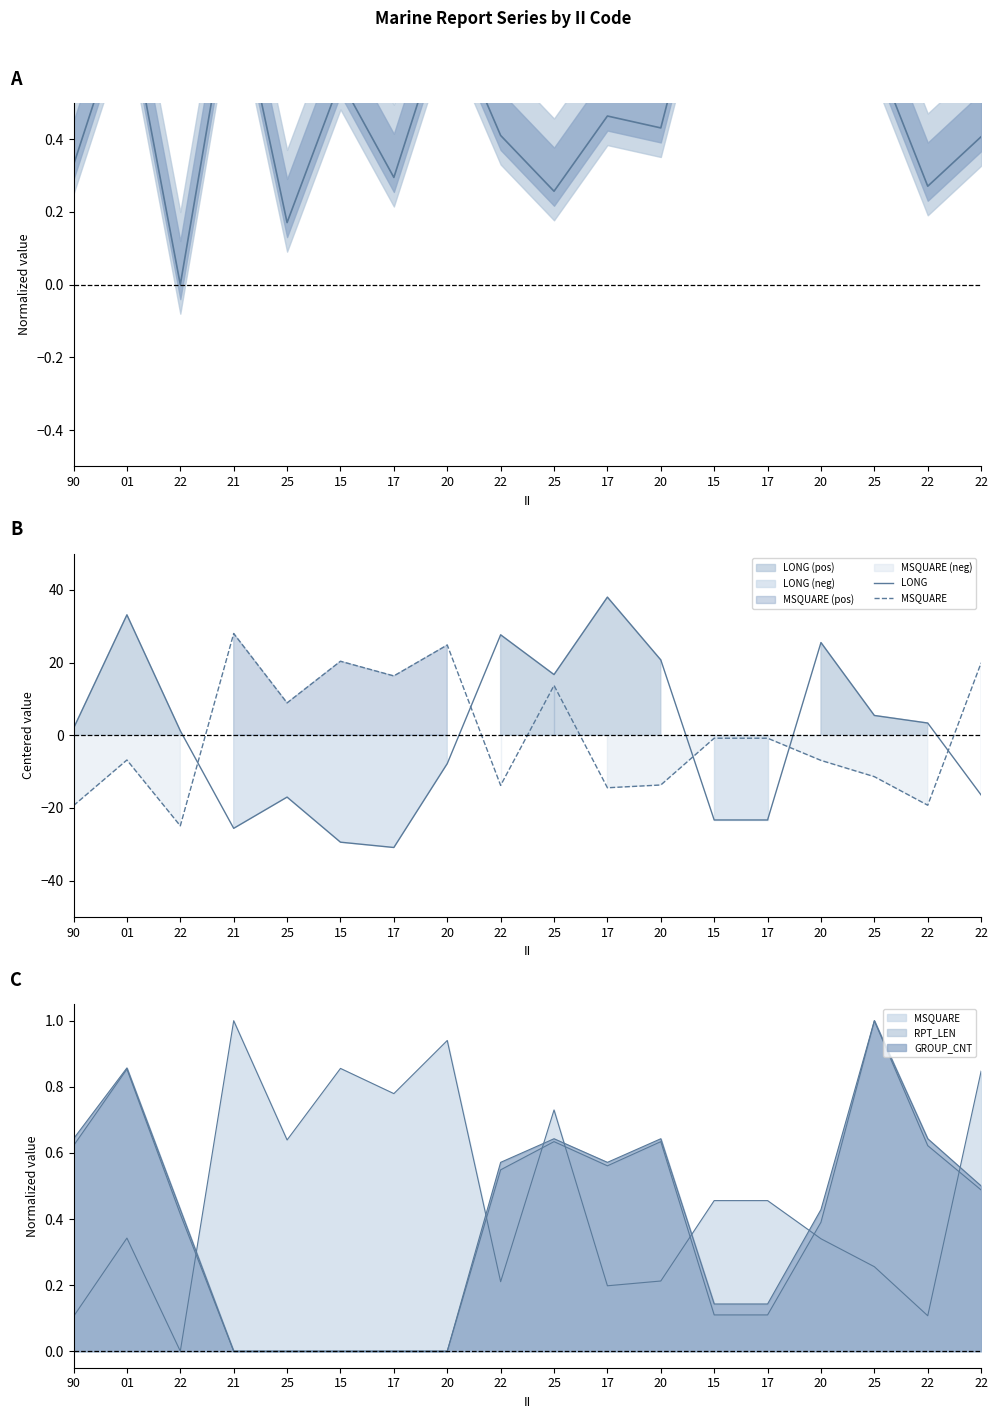

What is the smallest value displayed?

-30.9